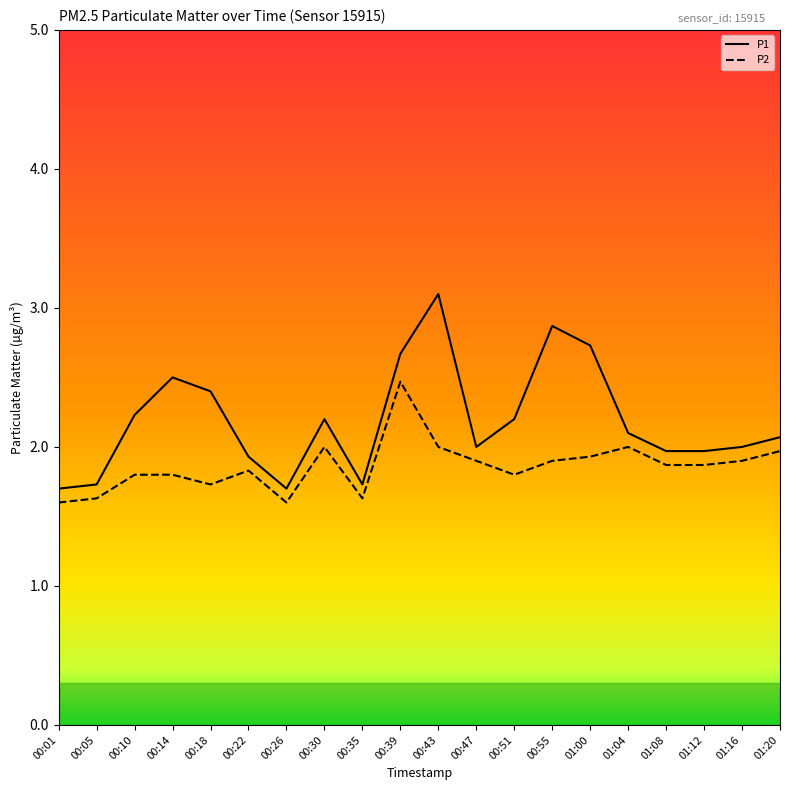

Which series has the widest spread of values?

P1